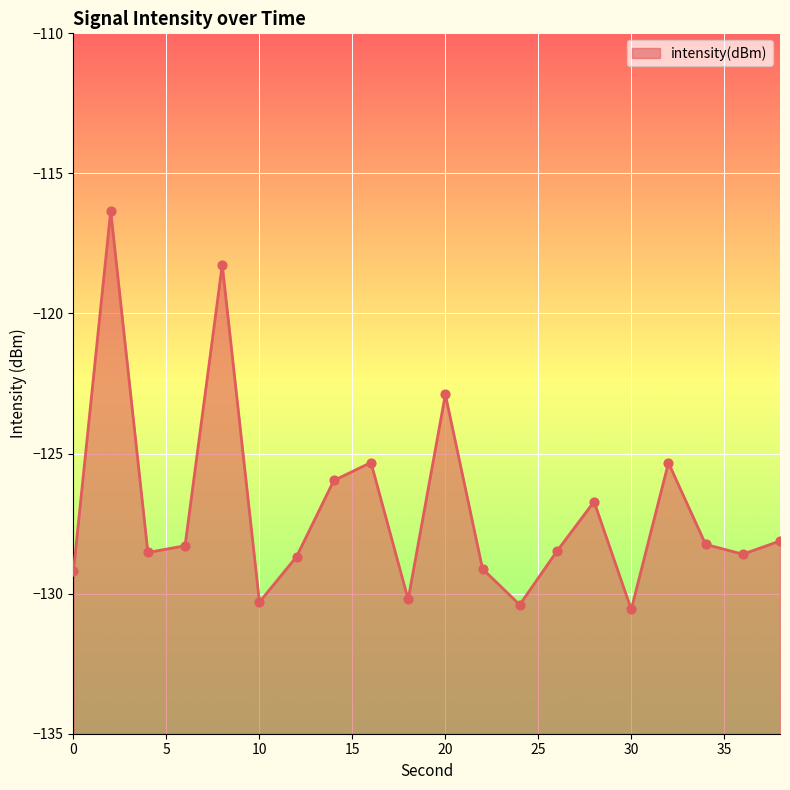

Between 32 and 14, which is larger?

32